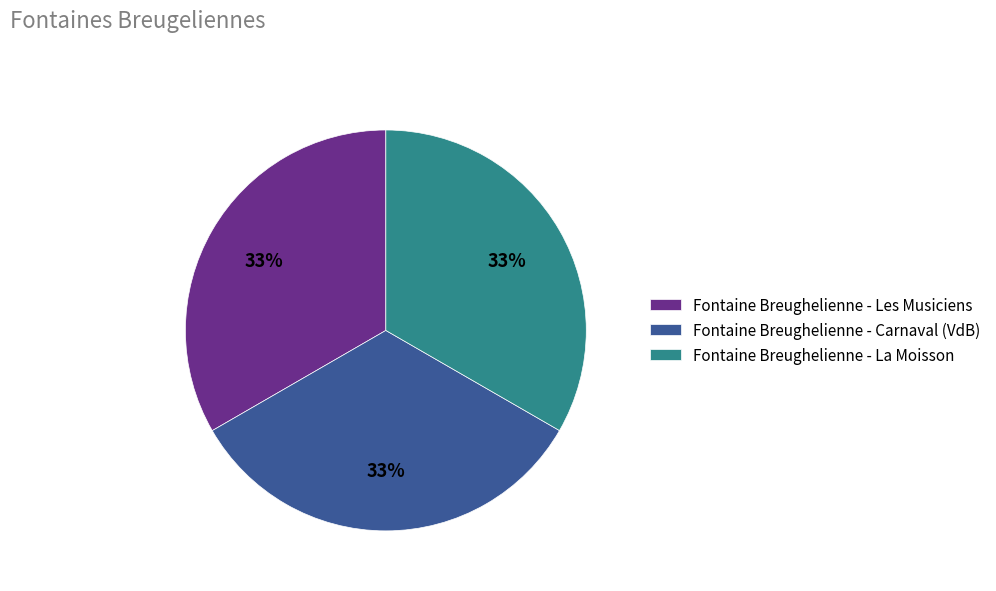

Does Fontaine Breughelienne - La Moisson represent more than half of the total?

No